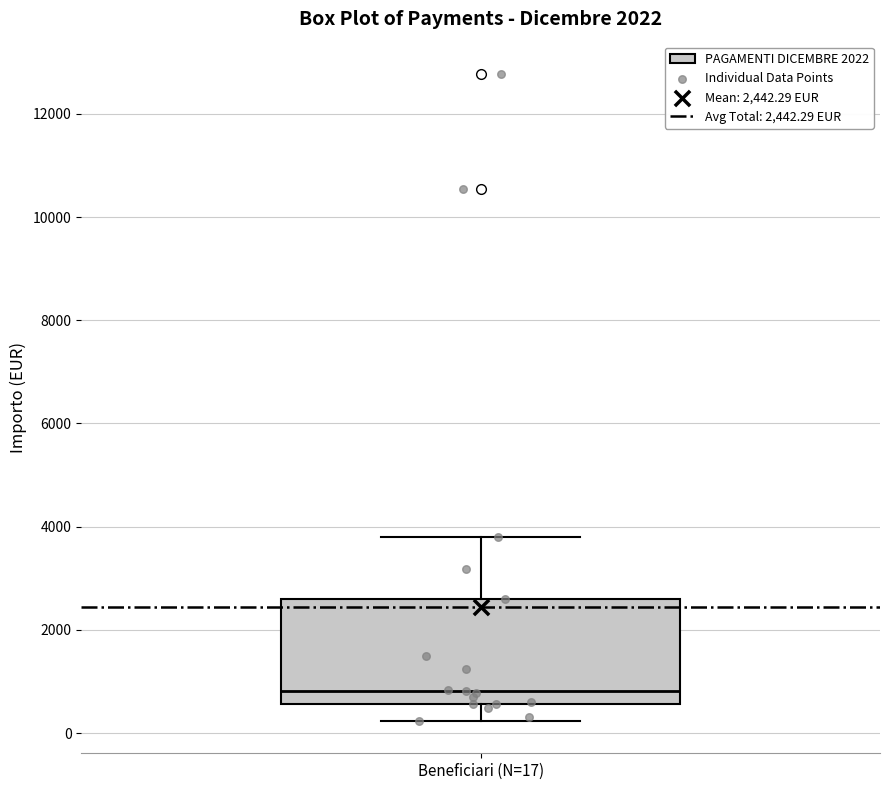

Transcribe this box plot: give where the median line is, the range the box spans, and where the two whiskers end, as read against the y-axis. The values are not printed on the chart, so give them approximately, as read against the axis.

median 800, box 600 to 2600, whiskers 200 to 3800